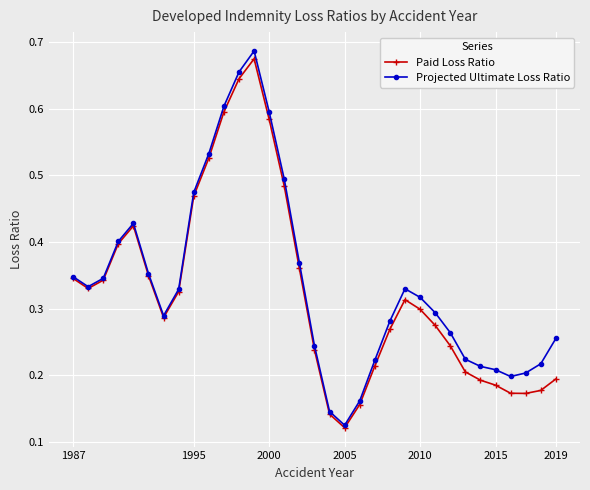

At how many categories does at least one series exceed 0?

33